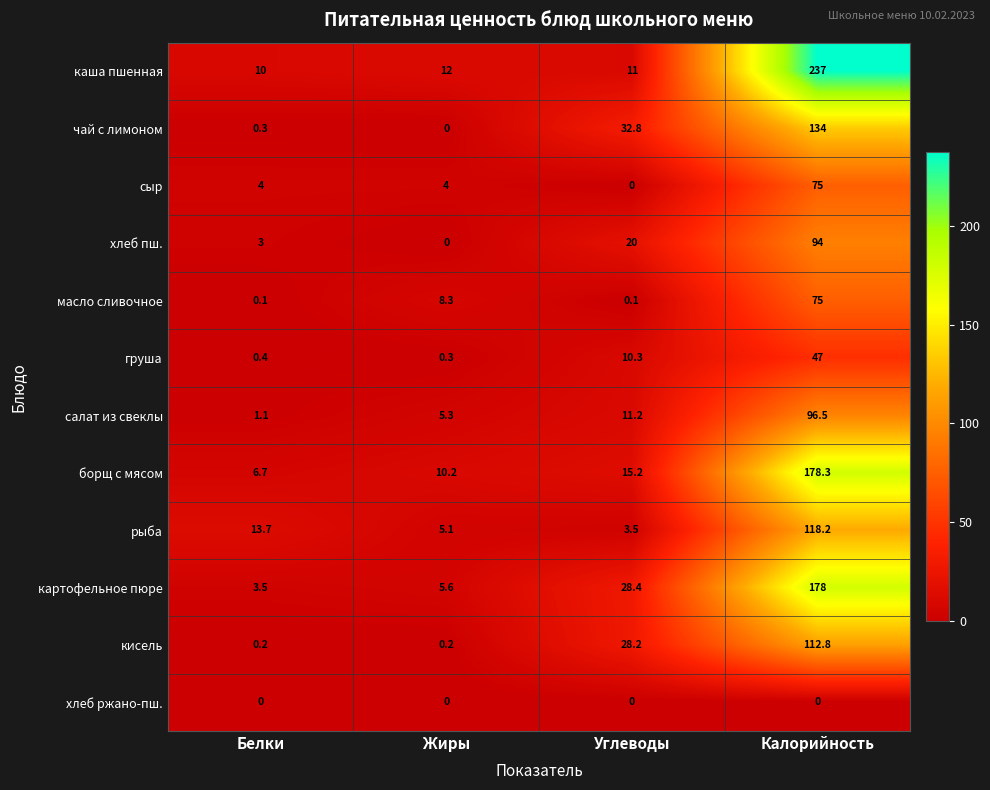

Where is груша nearest to the value 23?

Углеводы